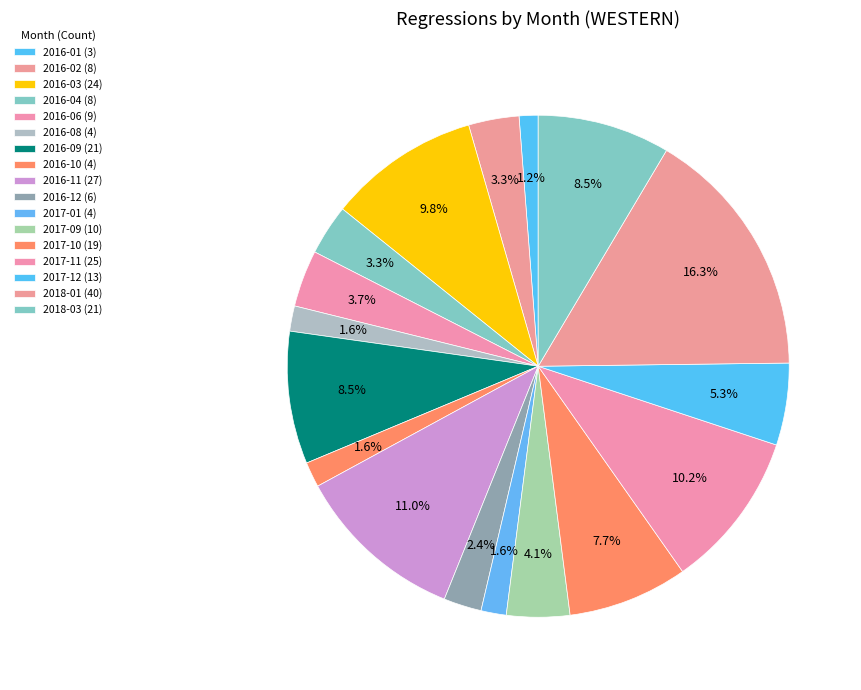

How many slices are in this pie chart?

17